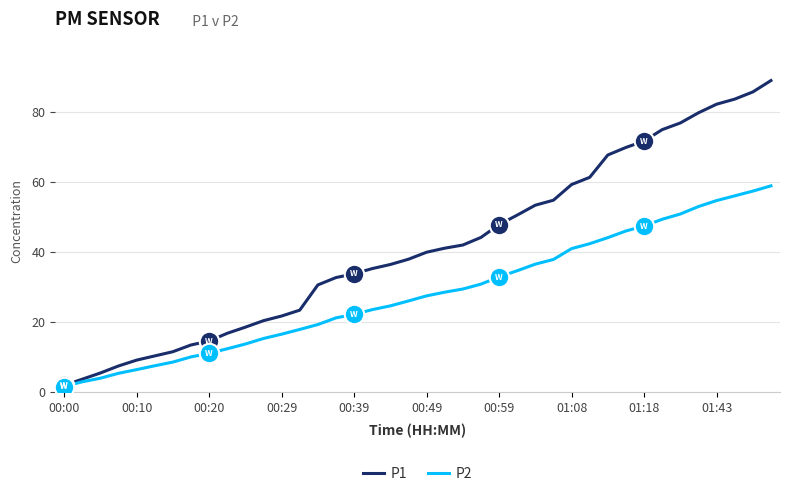

What is the minimum value shown in the chart?

1.6